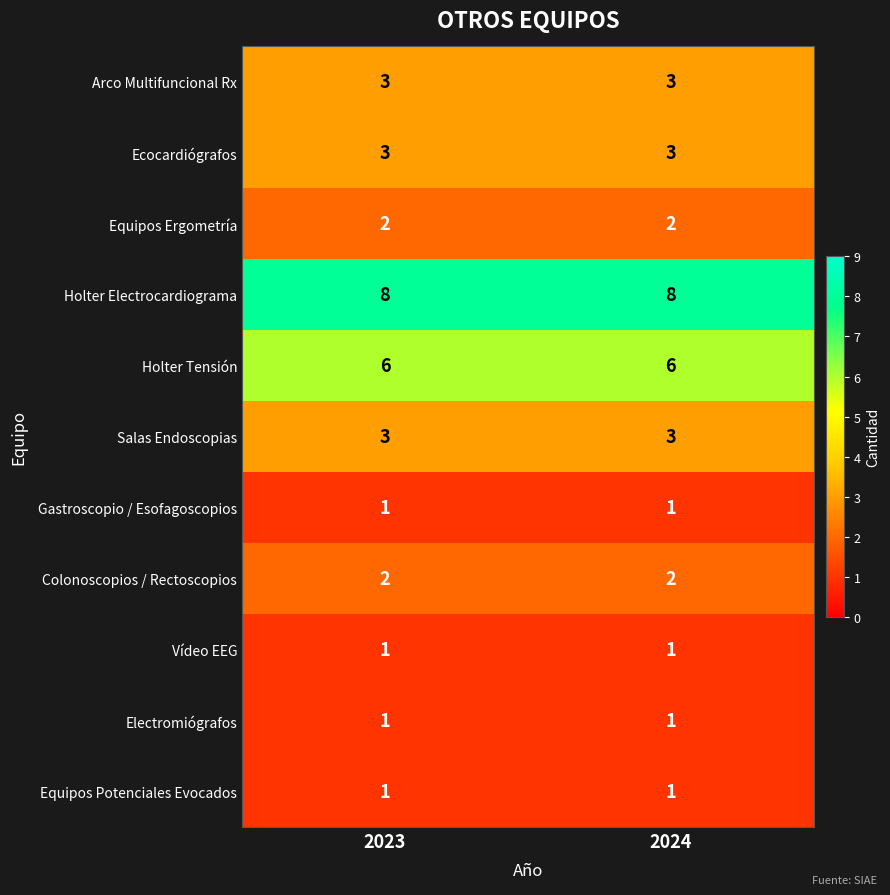

The Electromiógrafos series shows 2 at 2023. True or false?

False